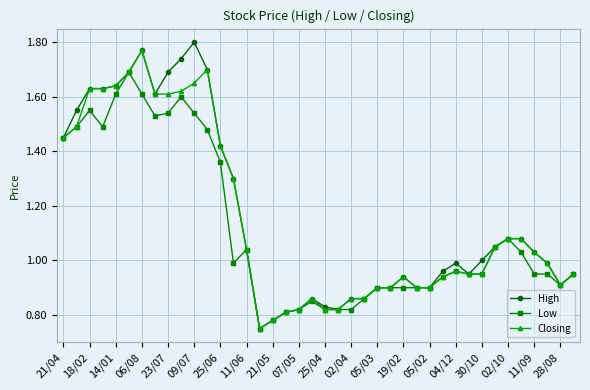

Which series has the largest range (max minus min)?

High